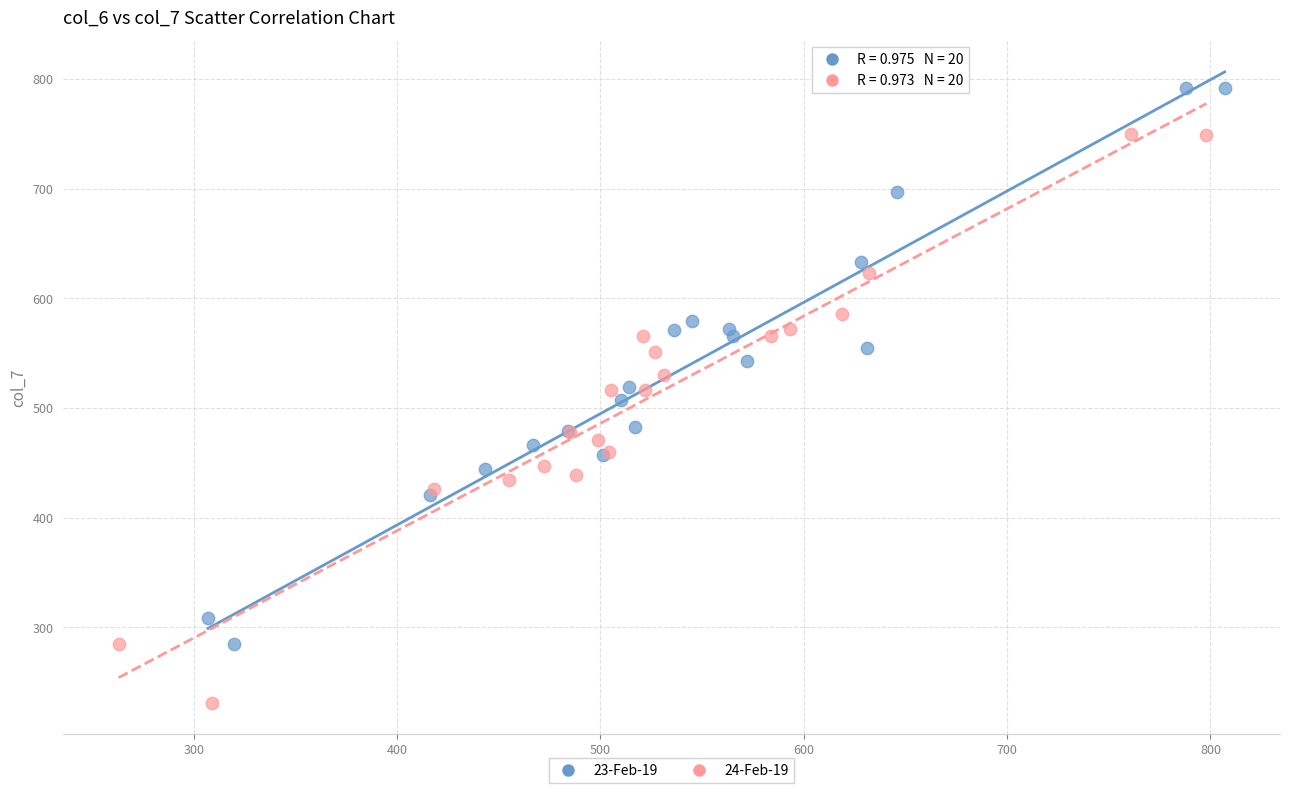

What are all the series names shown in the legend?

23-Feb-19, 24-Feb-19